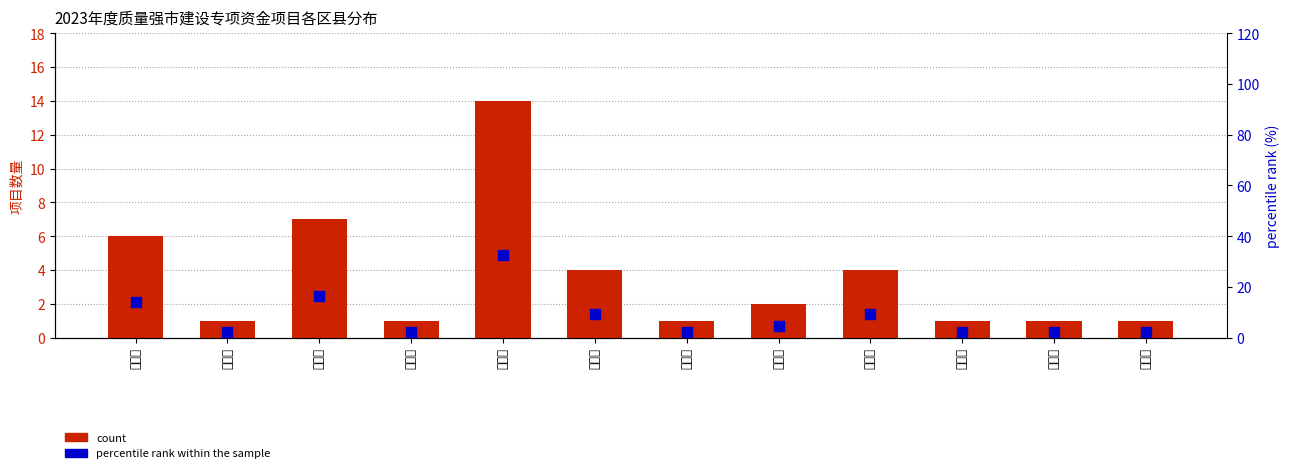

Which series has the widest spread of Y values?

percentile rank within the sample